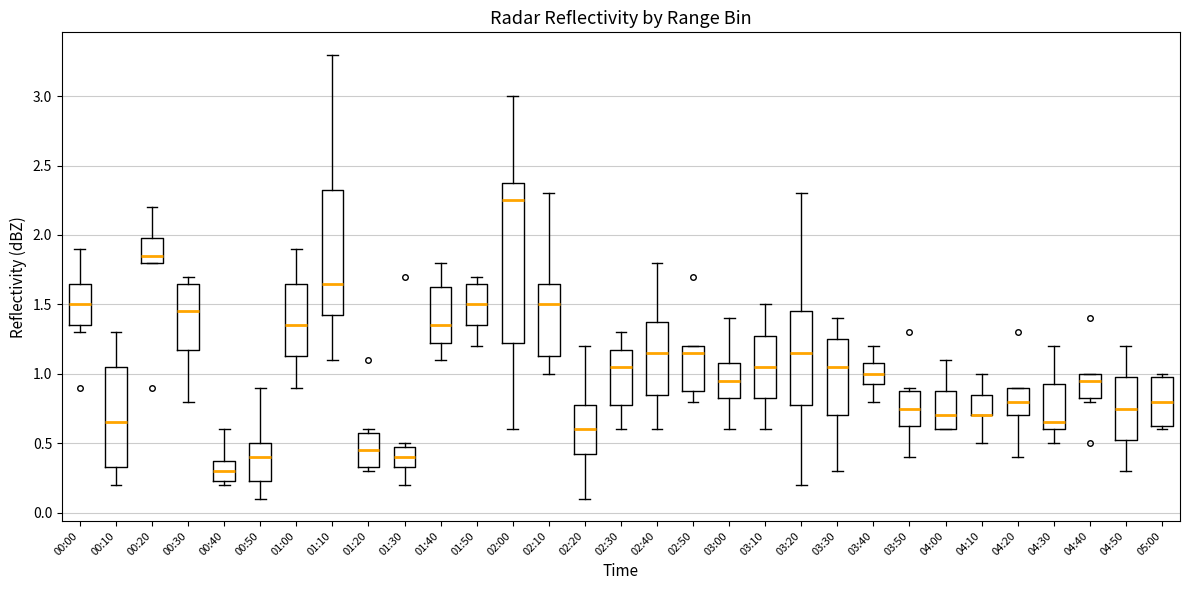

Reading left to right, transcribe this box plot: for each box, give where its median line is, the range the box spans, and where its two whiskers end, as read against the y-axis. The values are not printed on the chart, so give them approximately, as read against the axis.

00:00: median 1.50, box 1.35 to 1.65, whiskers 1.30 to 1.90
00:10: median 0.65, box 0.35 to 1.05, whiskers 0.20 to 1.30
00:20: median 1.85, box 1.80 to 2.00, whiskers 1.80 to 2.20
00:30: median 1.45, box 1.20 to 1.65, whiskers 0.80 to 1.70
00:40: median 0.30, box 0.25 to 0.40, whiskers 0.20 to 0.60
00:50: median 0.40, box 0.25 to 0.50, whiskers 0.10 to 0.90
01:00: median 1.35, box 1.15 to 1.65, whiskers 0.90 to 1.90
01:10: median 1.65, box 1.45 to 2.35, whiskers 1.10 to 3.30
01:20: median 0.45, box 0.35 to 0.60, whiskers 0.30 to 0.60 (just above the box's upper edge)
01:30: median 0.40, box 0.35 to 0.50, whiskers 0.20 to 0.50 (just above the box's upper edge)
01:40: median 1.35, box 1.25 to 1.65, whiskers 1.10 to 1.80
01:50: median 1.50, box 1.35 to 1.65, whiskers 1.20 to 1.70
02:00: median 2.25, box 1.25 to 2.40, whiskers 0.60 to 3.00
02:10: median 1.50, box 1.15 to 1.65, whiskers 1.00 to 2.30
02:20: median 0.60, box 0.45 to 0.80, whiskers 0.10 to 1.20
02:30: median 1.05, box 0.80 to 1.20, whiskers 0.60 to 1.30
02:40: median 1.15, box 0.85 to 1.40, whiskers 0.60 to 1.80
02:50: median 1.15, box 0.90 to 1.20, whiskers 0.80 to 1.20
03:00: median 0.95, box 0.85 to 1.10, whiskers 0.60 to 1.40
03:10: median 1.05, box 0.85 to 1.30, whiskers 0.60 to 1.50
03:20: median 1.15, box 0.80 to 1.45, whiskers 0.20 to 2.30
03:30: median 1.05, box 0.70 to 1.25, whiskers 0.30 to 1.40
03:40: median 1.00, box 0.95 to 1.10, whiskers 0.80 to 1.20
03:50: median 0.75, box 0.65 to 0.90, whiskers 0.40 to 0.90 (just above the box's upper edge)
04:00: median 0.70, box 0.60 to 0.90, whiskers 0.60 to 1.10
04:10: median 0.70 (drawn on the box's lower edge), box 0.70 to 0.85, whiskers 0.50 to 1.00
04:20: median 0.80, box 0.70 to 0.90, whiskers 0.40 to 0.90
04:30: median 0.65, box 0.60 to 0.95, whiskers 0.50 to 1.20
04:40: median 0.95, box 0.85 to 1.00, whiskers 0.80 to 1.00
04:50: median 0.75, box 0.55 to 1.00, whiskers 0.30 to 1.20
05:00: median 0.80, box 0.65 to 1.00, whiskers 0.60 to 1.00 (just above the box's upper edge)